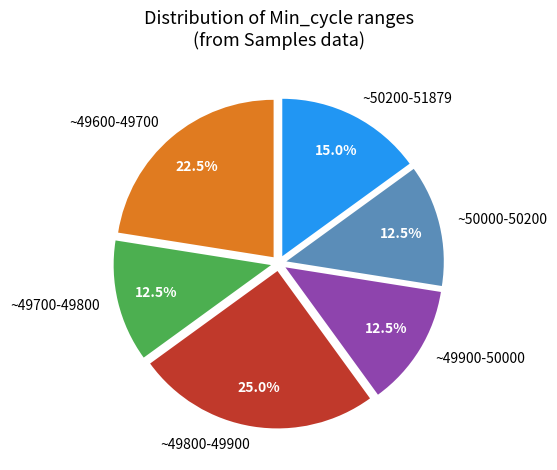

Does ~50200-51879 account for over 50% of the chart?

No